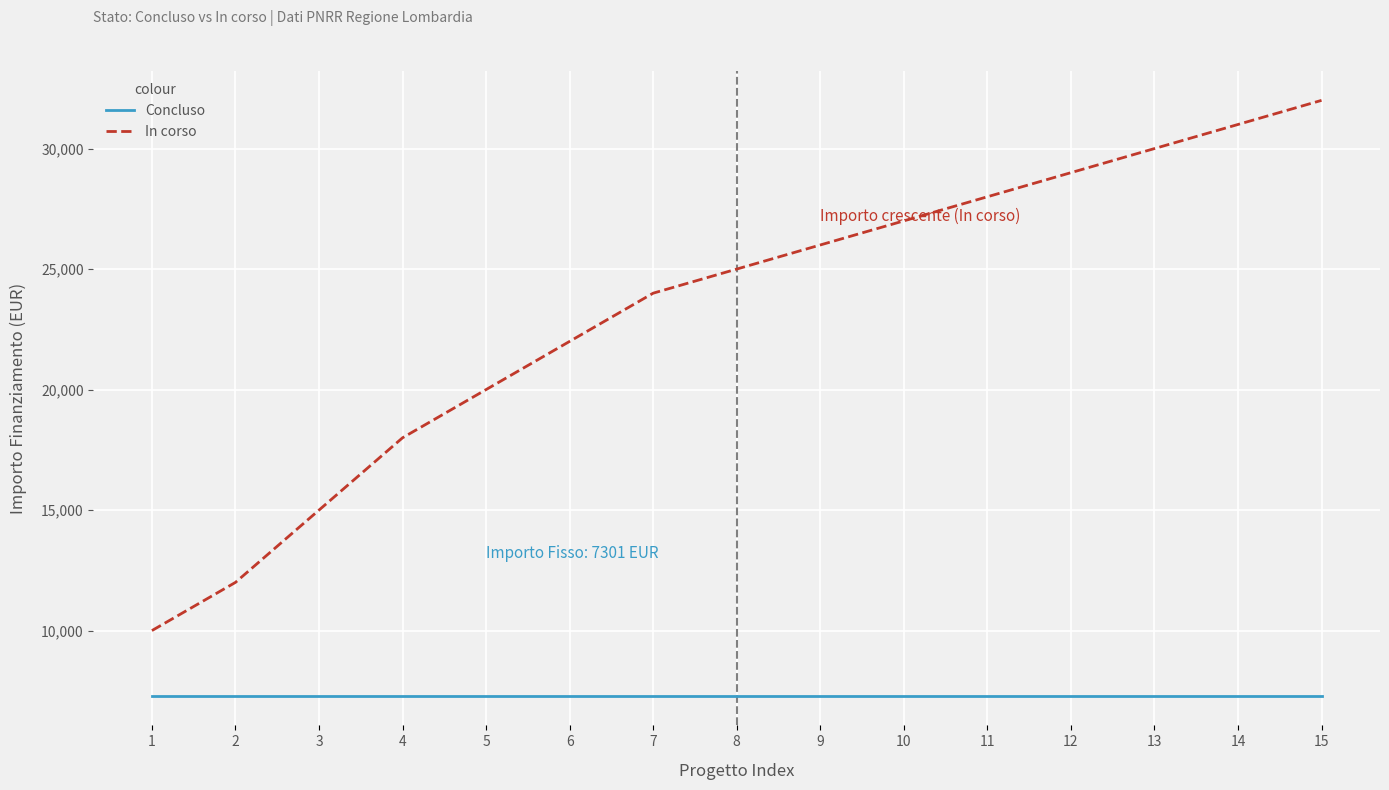

The value of Concluso at 11 is 9506. True or false?

False